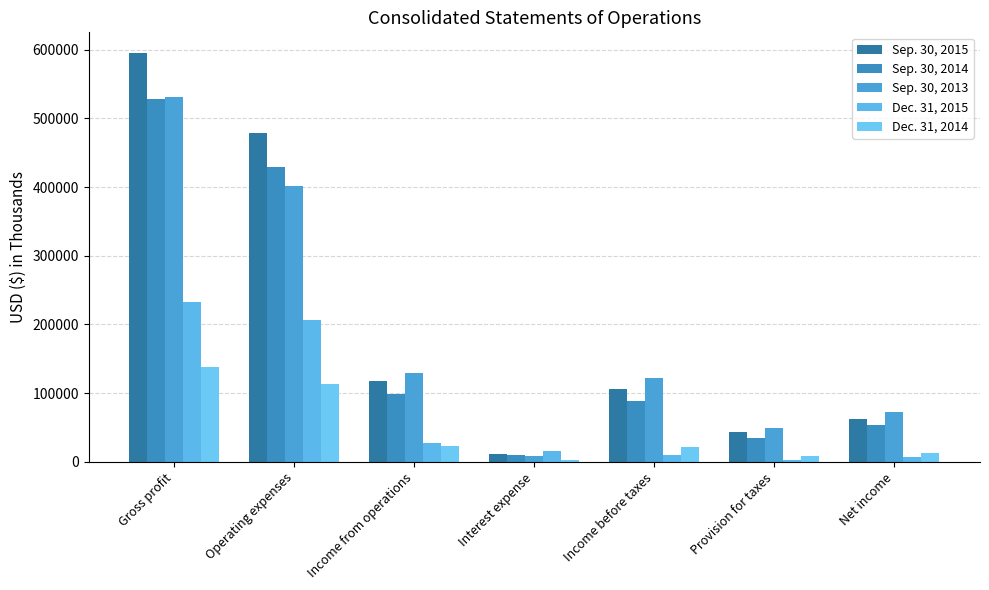

Are the bars grouped side by side (vs. stacked)?

Yes